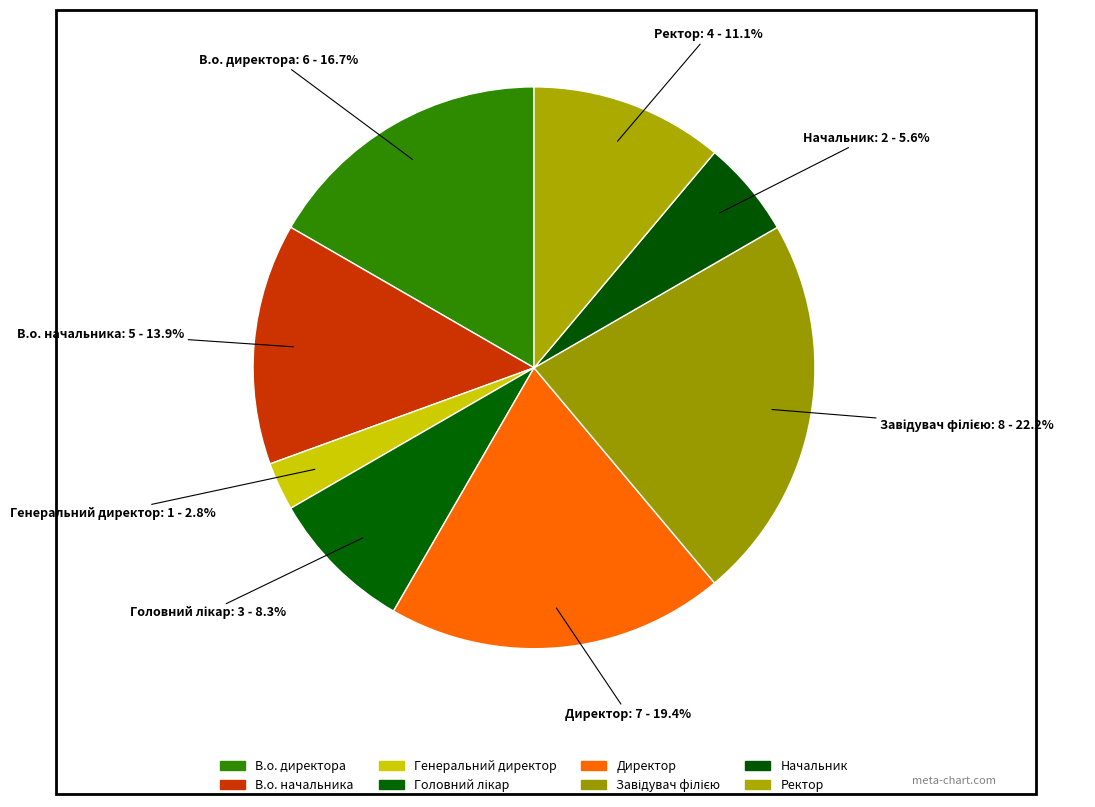

Count the number of slices in the pie.

8